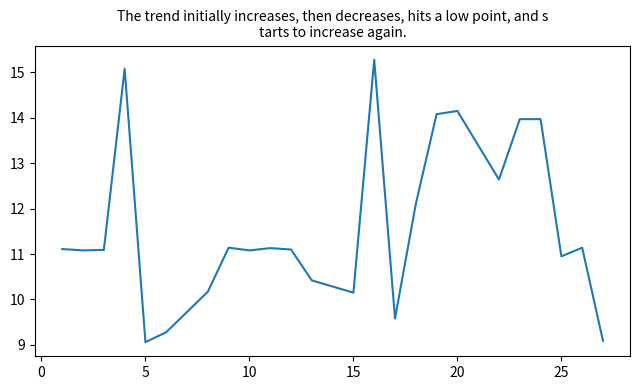

How many interior local valleys (lower than both neighbors) does the data have?

7